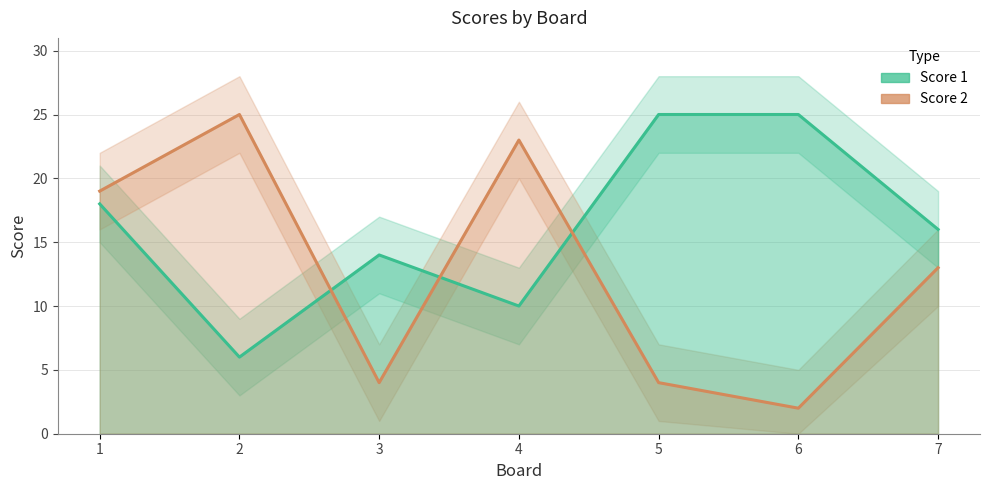

Where do Score 2 and Score 1 first cross each other?

2 and 3